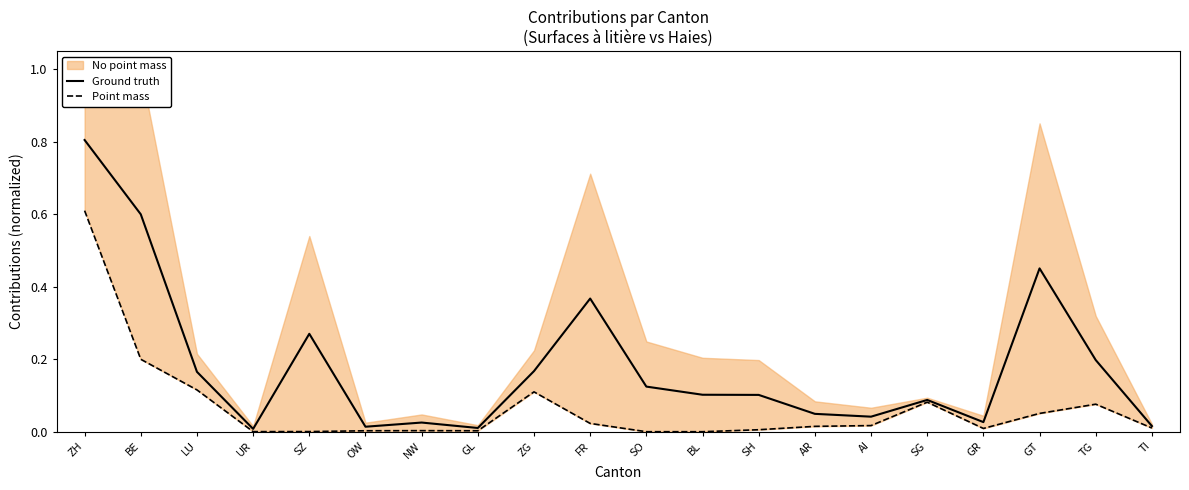

What is the difference between the maximum and minimum values in the Point mass series?

0.6